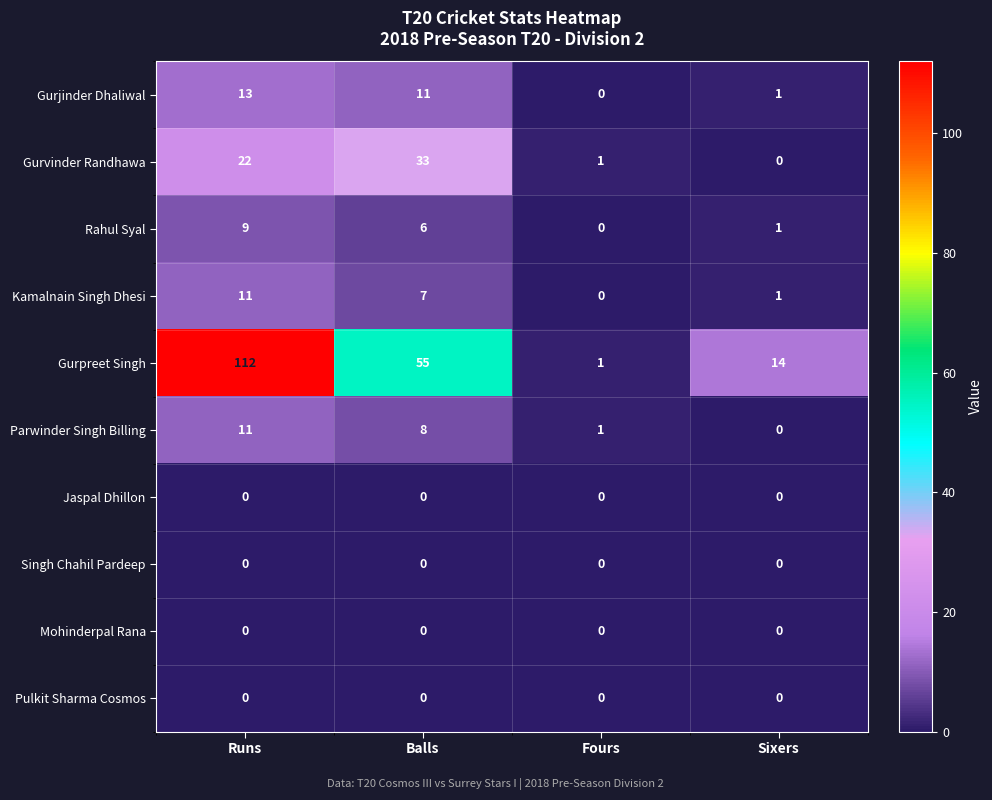

What is the difference between the highest and lowest values at Fours?

1